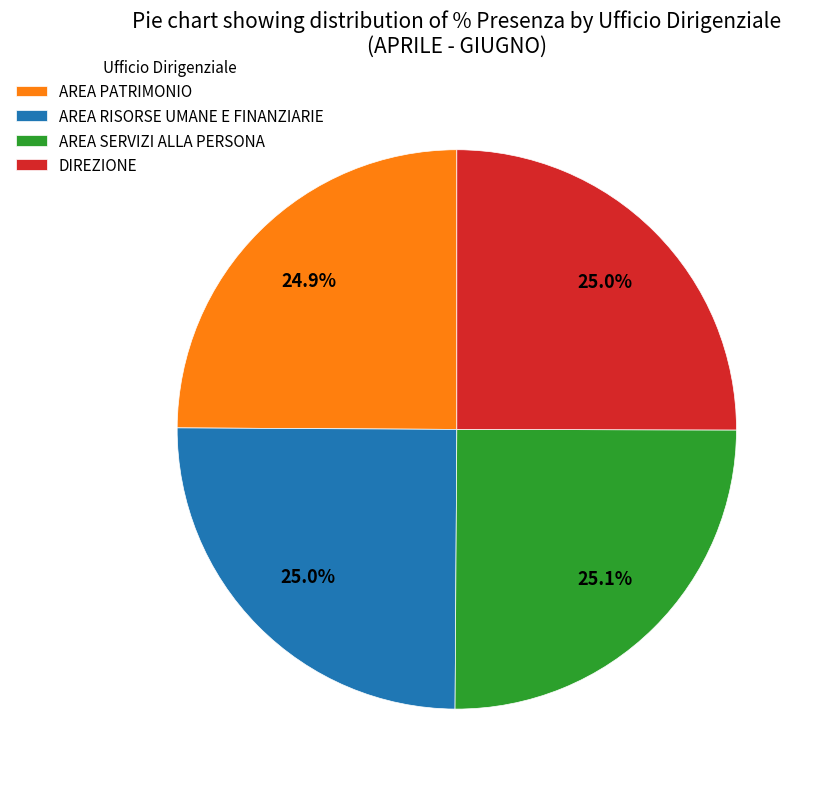

Combined, what portion of the pie is AREA PATRIMONIO and DIREZIONE?

49.9%